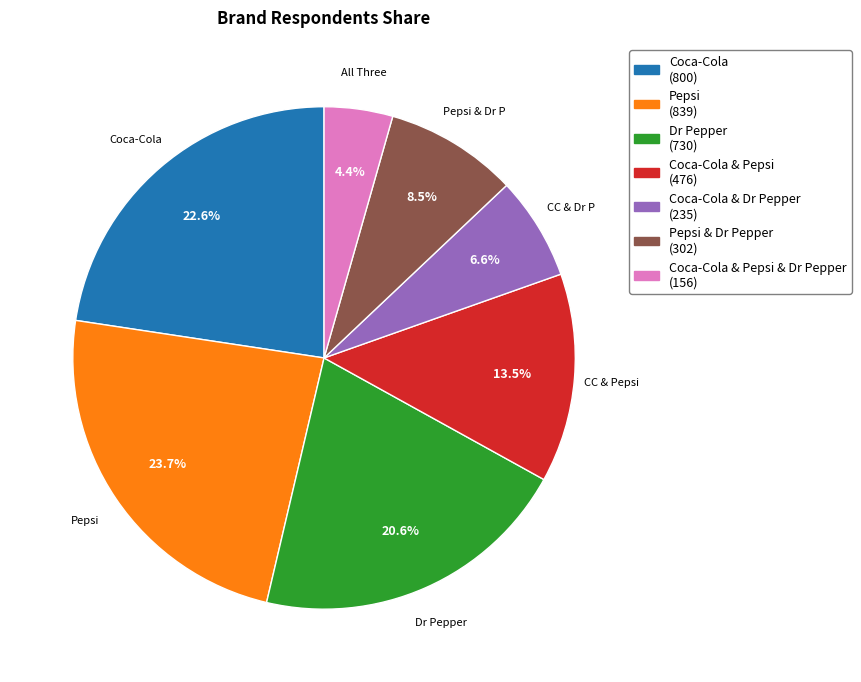

Is there a majority slice in this chart?

No